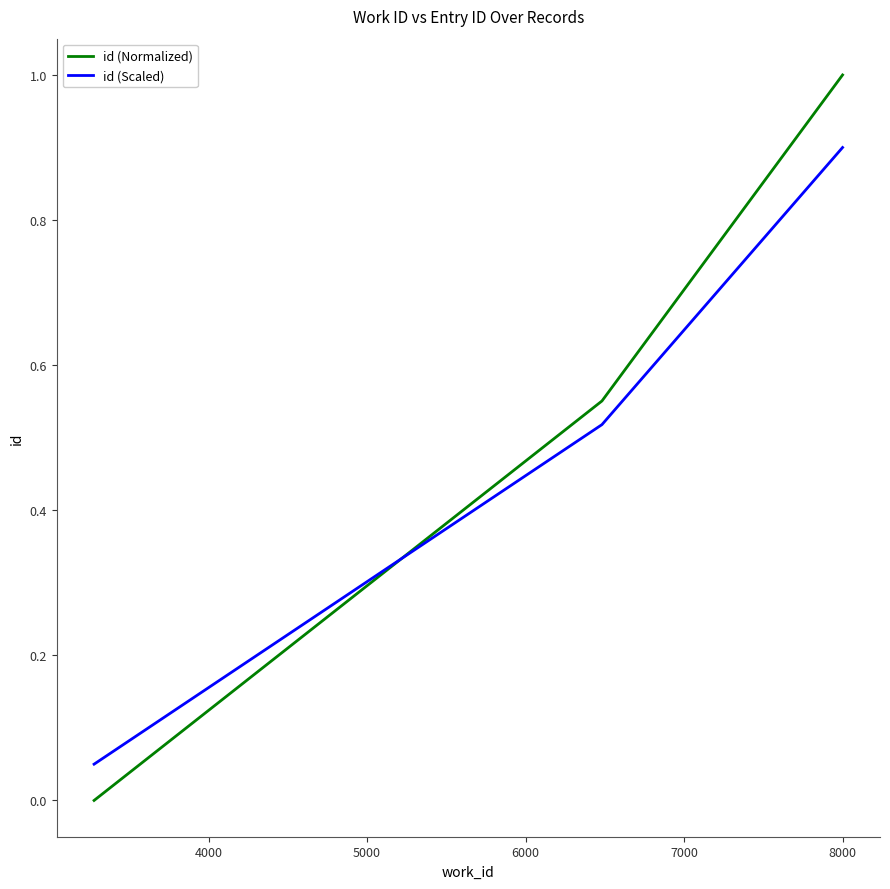

How many values in id (Normalized) are above zero?

2